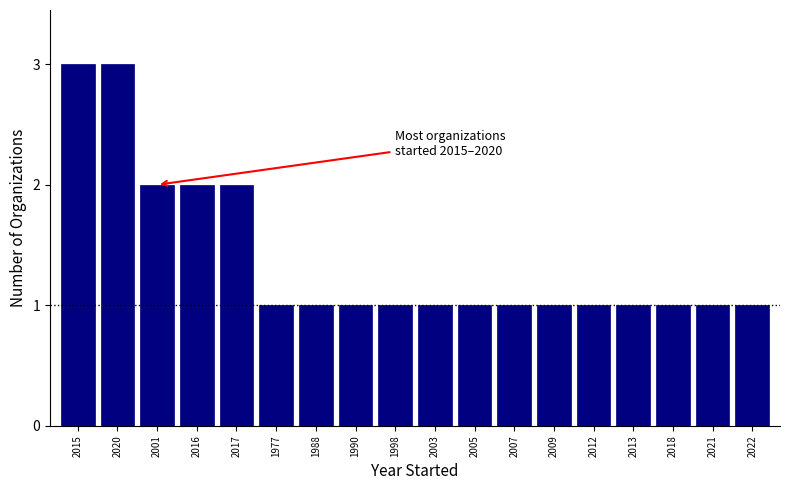

Reading right to left, list all the values displayed in this chart.

2022=1	2021=1	2018=1	2013=1	2012=1	2009=1	2007=1	2005=1	2003=1	1998=1	1990=1	1988=1	1977=1	2017=2	2016=2	2001=2	2020=3	2015=3